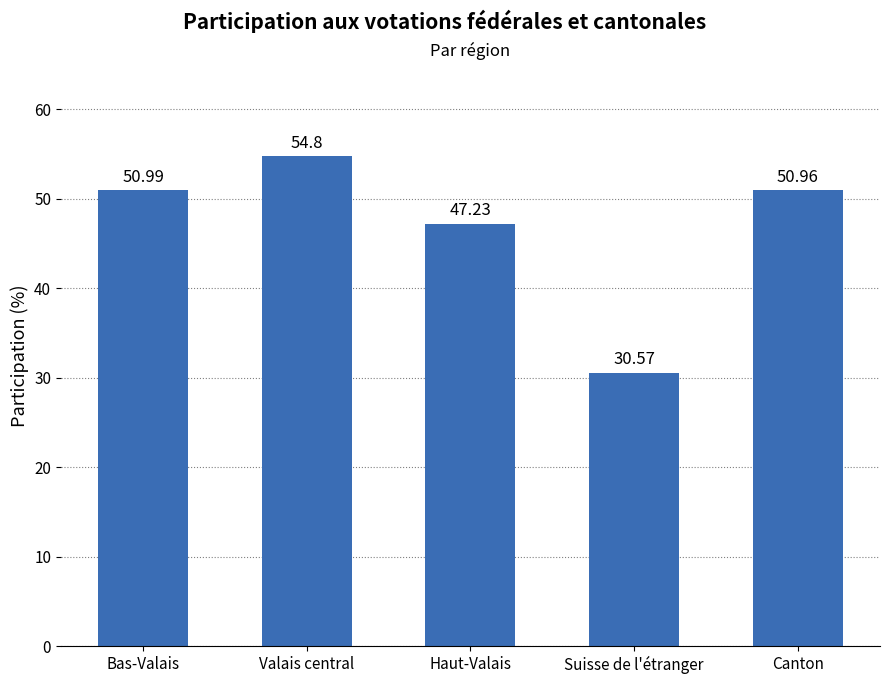

What is the sum of all values?

234.6